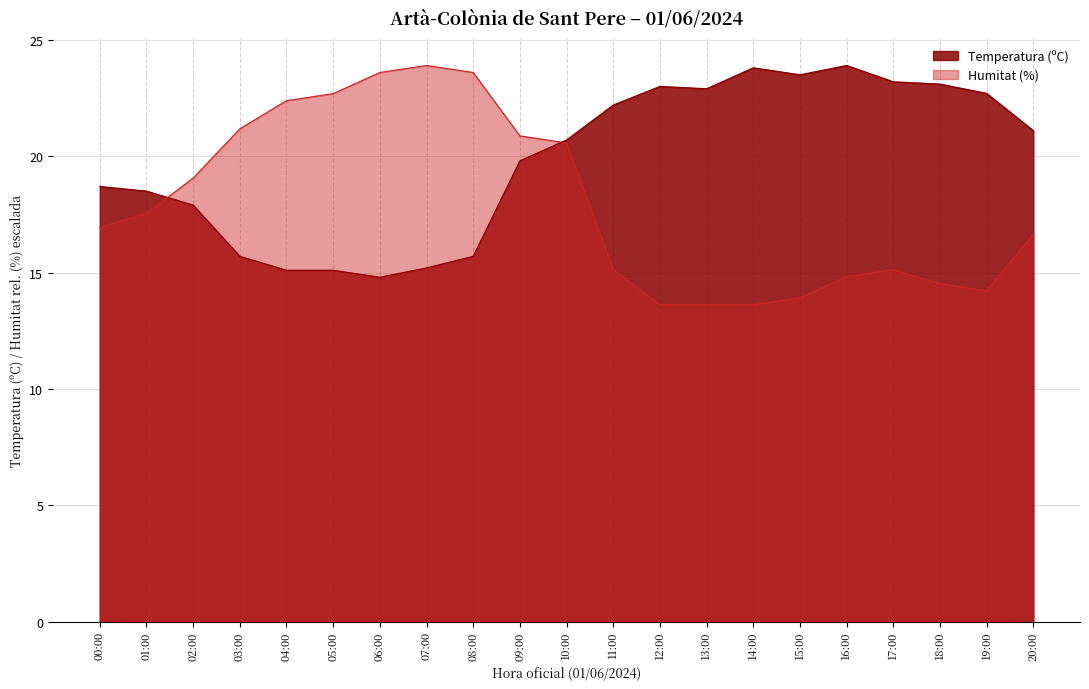

How many intersections are there between Temperatura (ºC) and Humitat (%)?

2